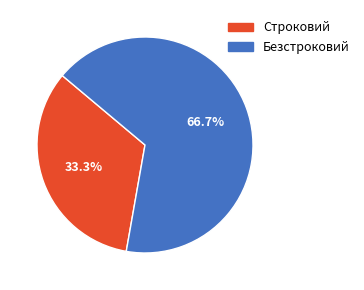

To the nearest percent, what is the difference between the Безстроковий and Строковий slice percentages?

33%